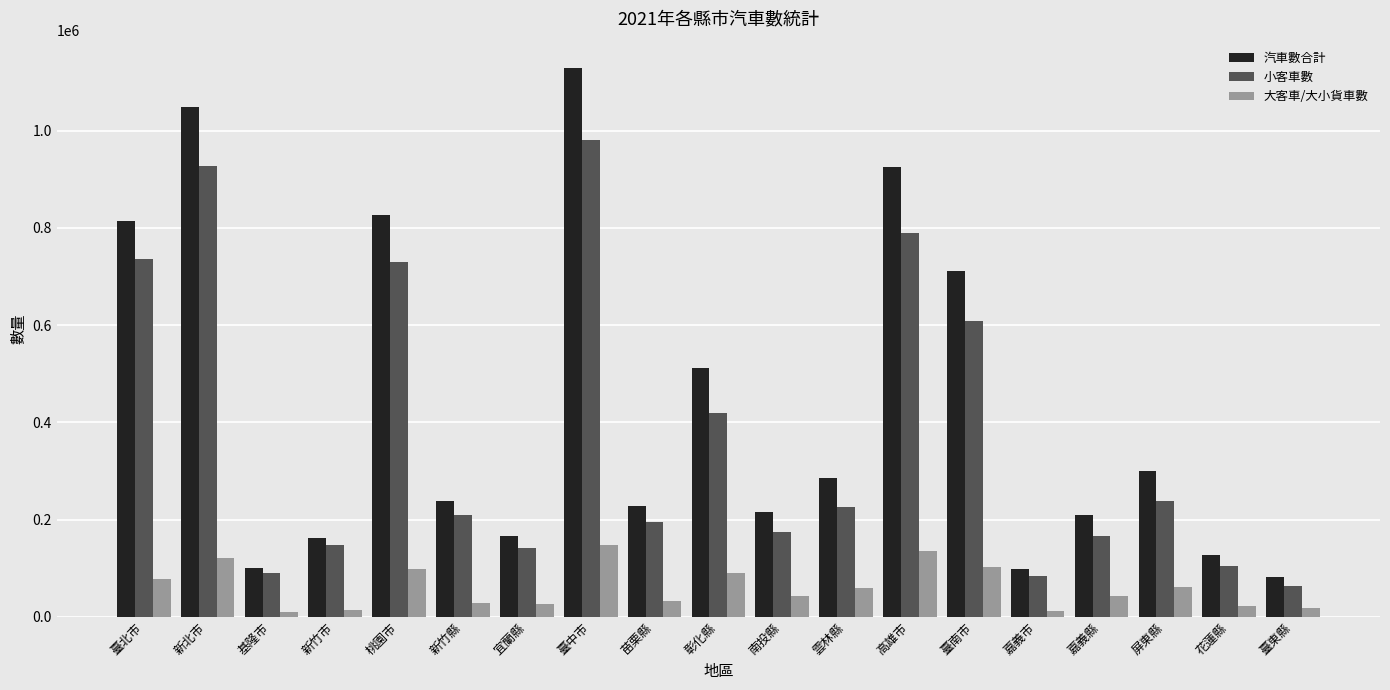

What is the highest value of the 大客車/大小貨車數 series?

148113